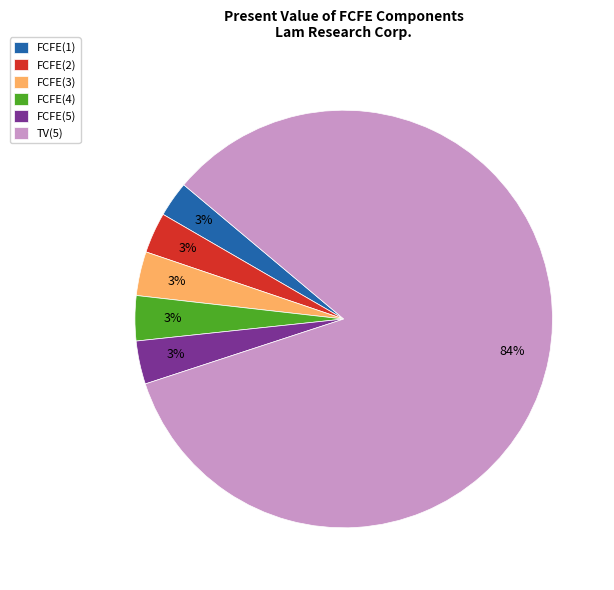

Is the sum of FCFE(3) and FCFE(1) greater than half?

No